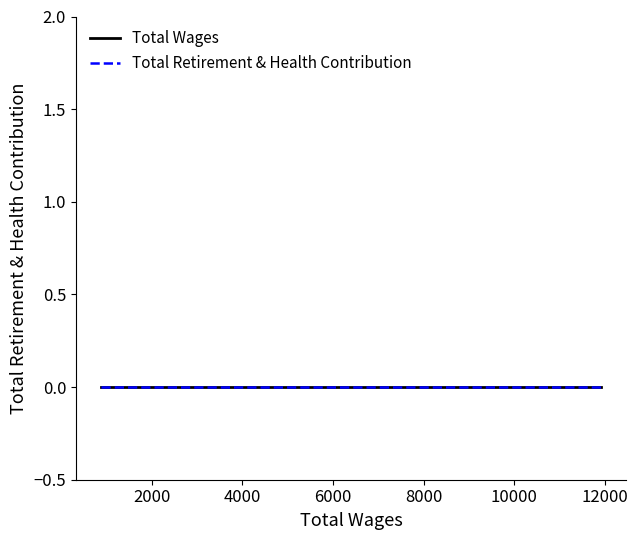

Which series has the widest spread of values?

Total Wages